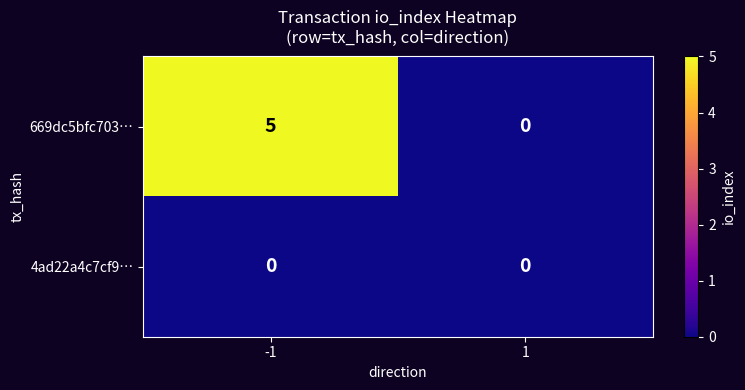

At -1, list the series in order from smallest to largest.

4ad22a4c7cf9…, 669dc5bfc703…